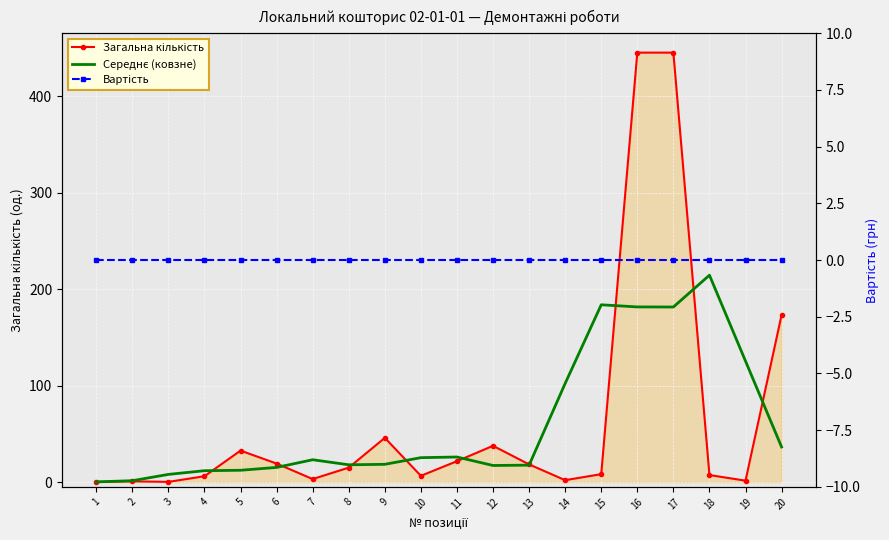

True or false: Вартість and Загальна кількість intersect in this chart.

False